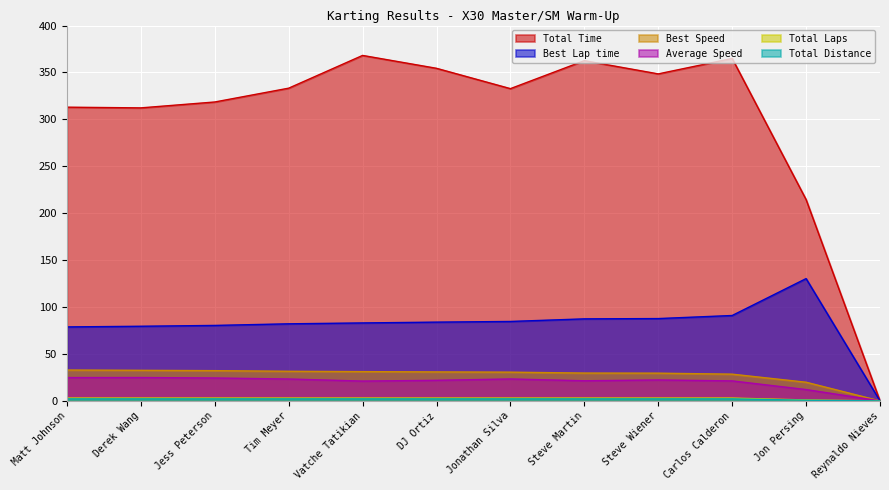

The Best Lap time series shows 87.4 at Steve Martin. True or false?

True